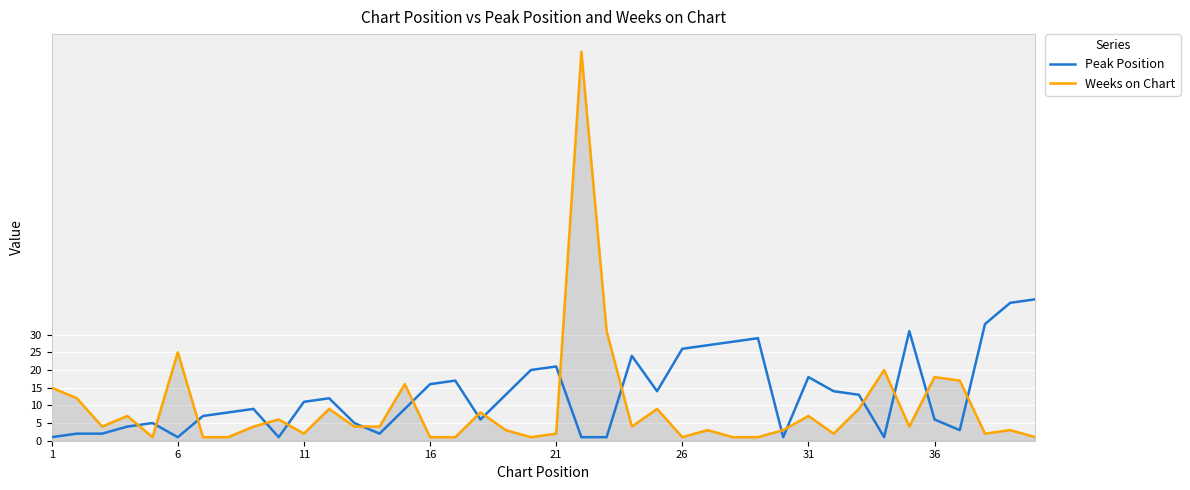

What is the greatest value displayed?

110